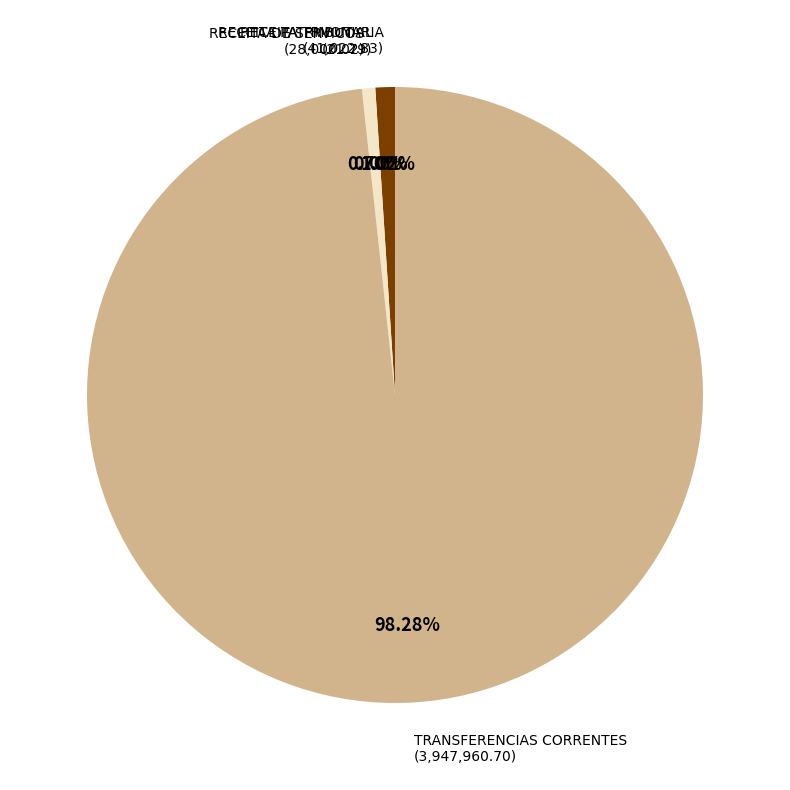

Is there any slice that represents more than half of the pie?

Yes